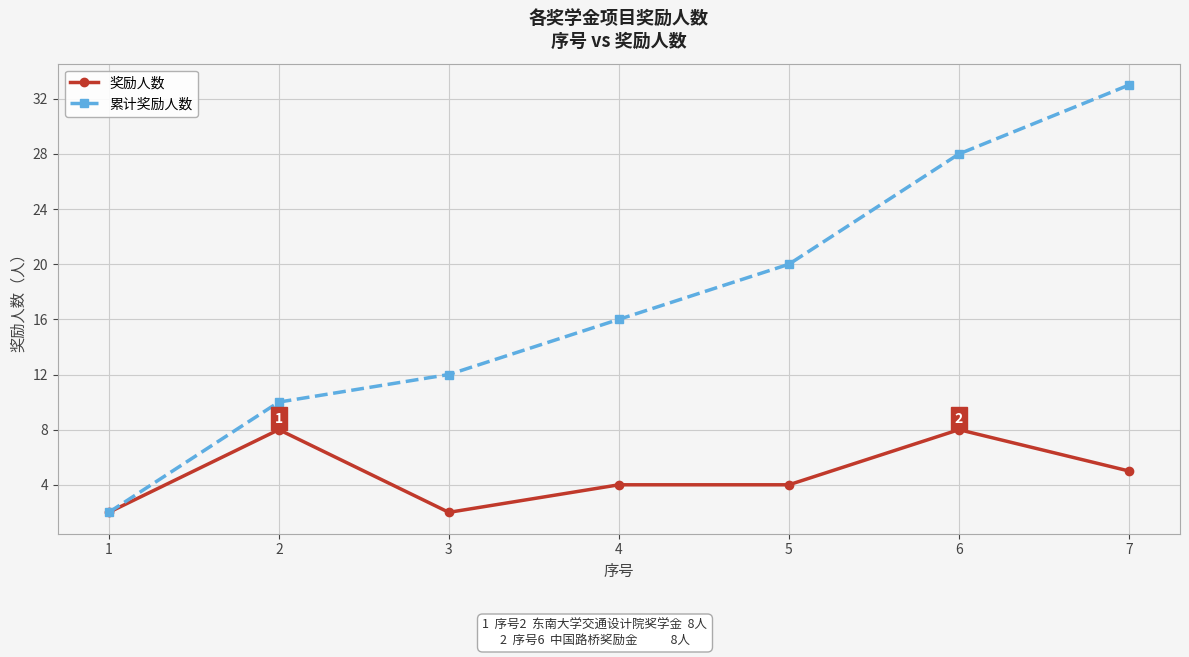

What is the highest value of the 累计奖励人数 series?

33